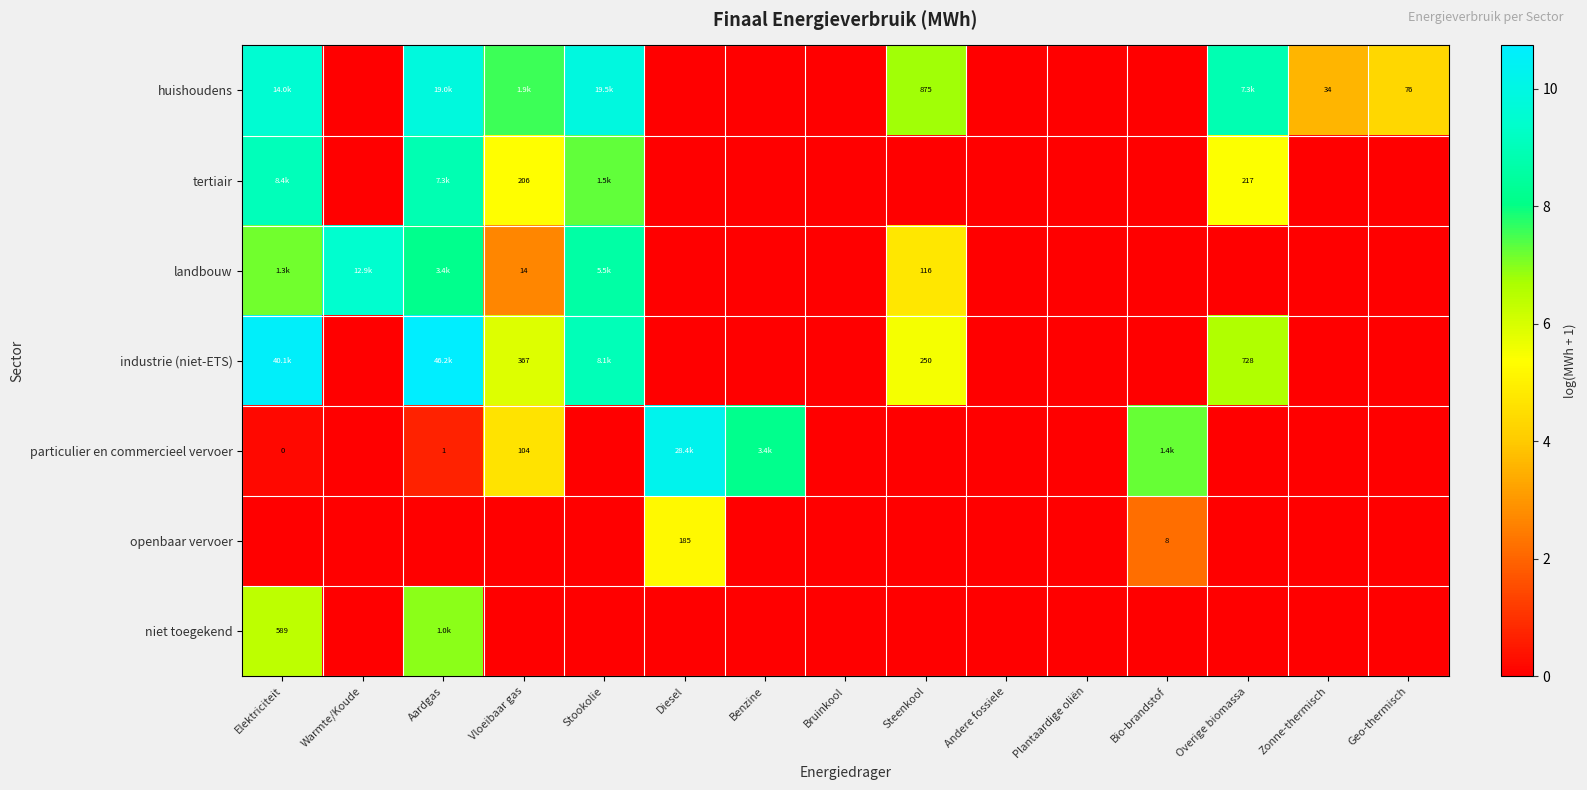

Rank the series by their maximum value, from highest to lowest.

industrie (niet-ETS), particulier en commercieel vervoer, huishoudens, landbouw, tertiair, niet toegekend, openbaar vervoer